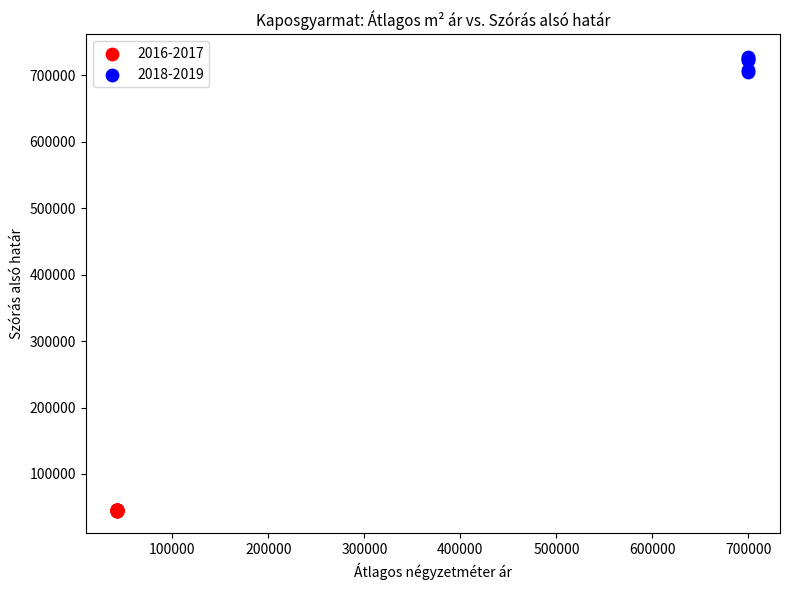

Which series reaches the minimum Y coordinate?

2016-2017